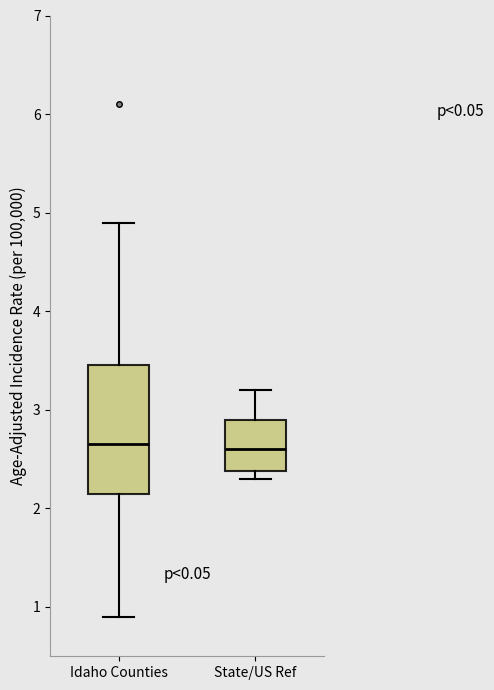

Where does the median line of the box for Idaho Counties sit on the y-axis? The values are not printed on the chart, so give them approximately, as read against the axis.

2.7